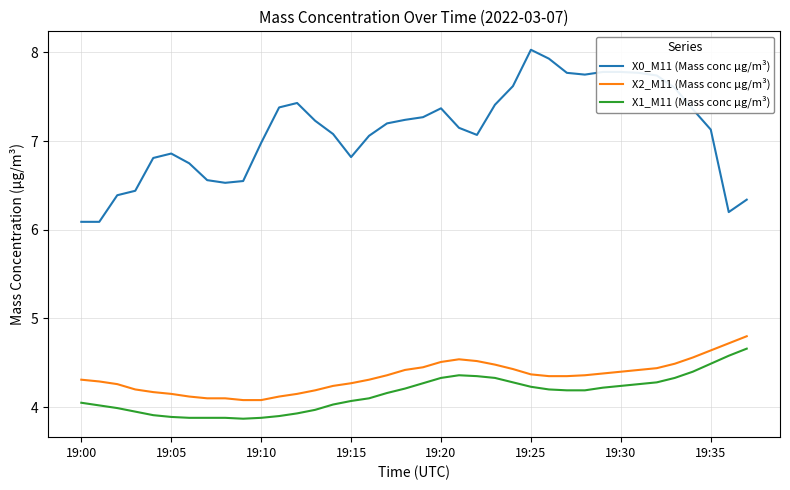

True or false: X2_M11 (Mass conc μg/m³) and X1_M11 (Mass conc μg/m³) cross at least once.

False